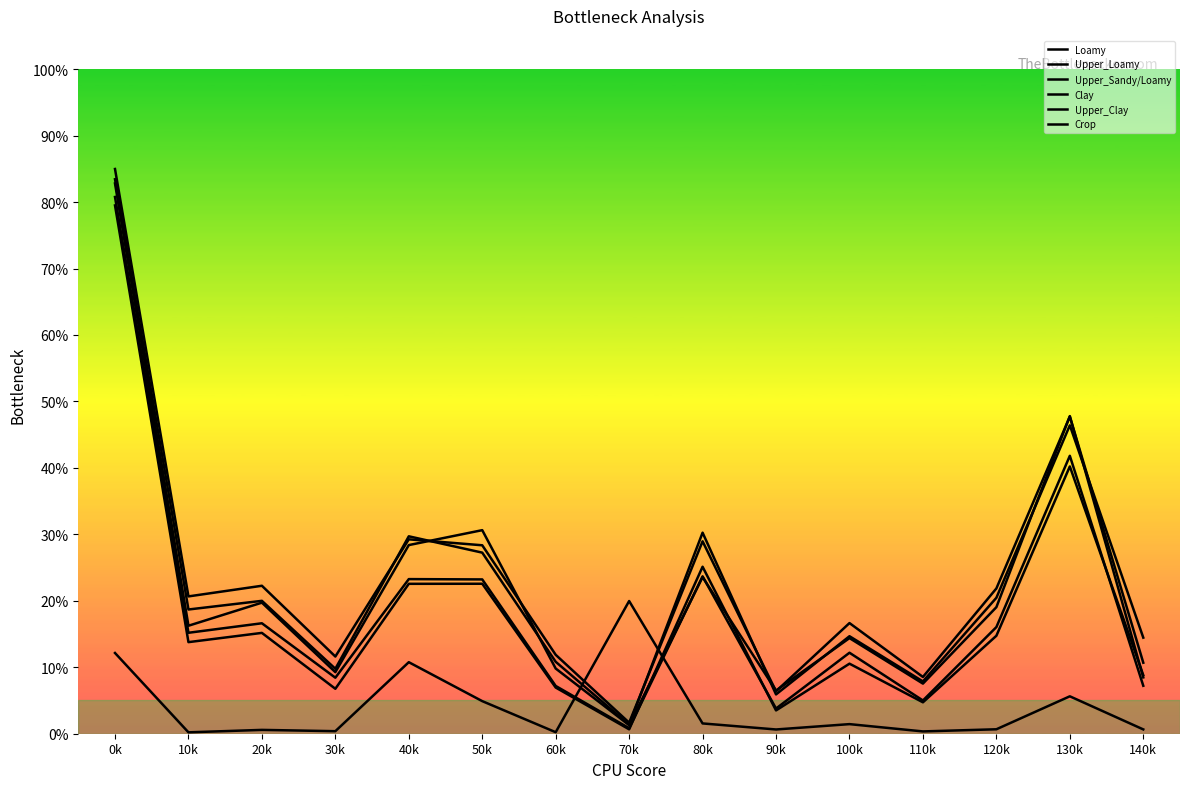

At which category does Clay reach its first local valley?

10k